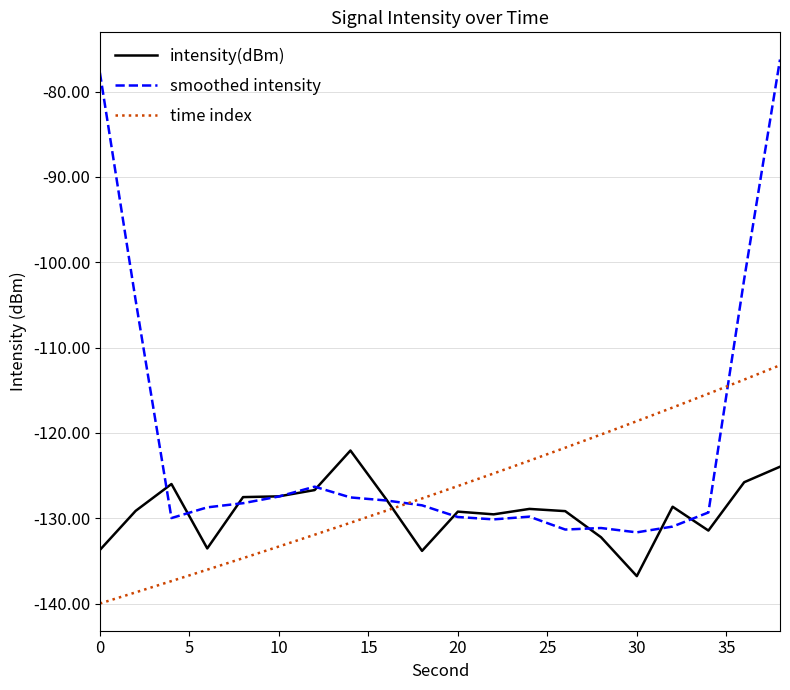

List the series in order of their overall mean, lowest first.

intensity(dBm), time index, smoothed intensity